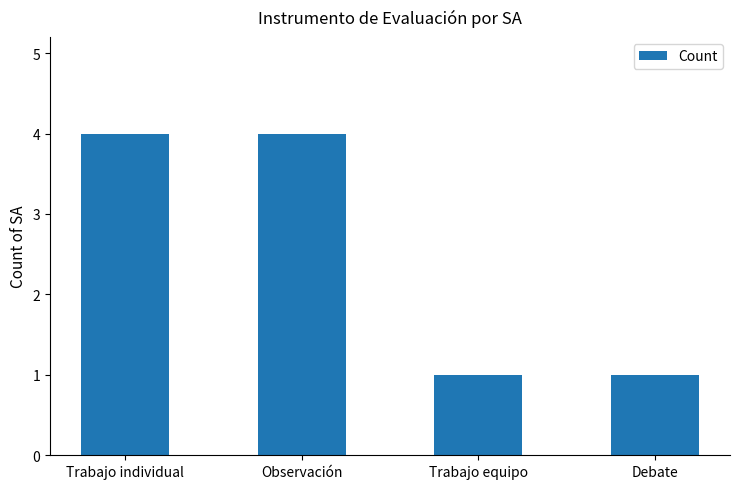

What is the difference between the maximum and minimum values?

3